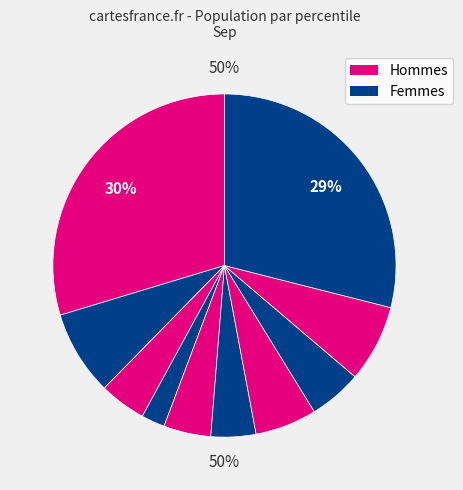

To the nearest percent, what is the average slice percentage?

10%